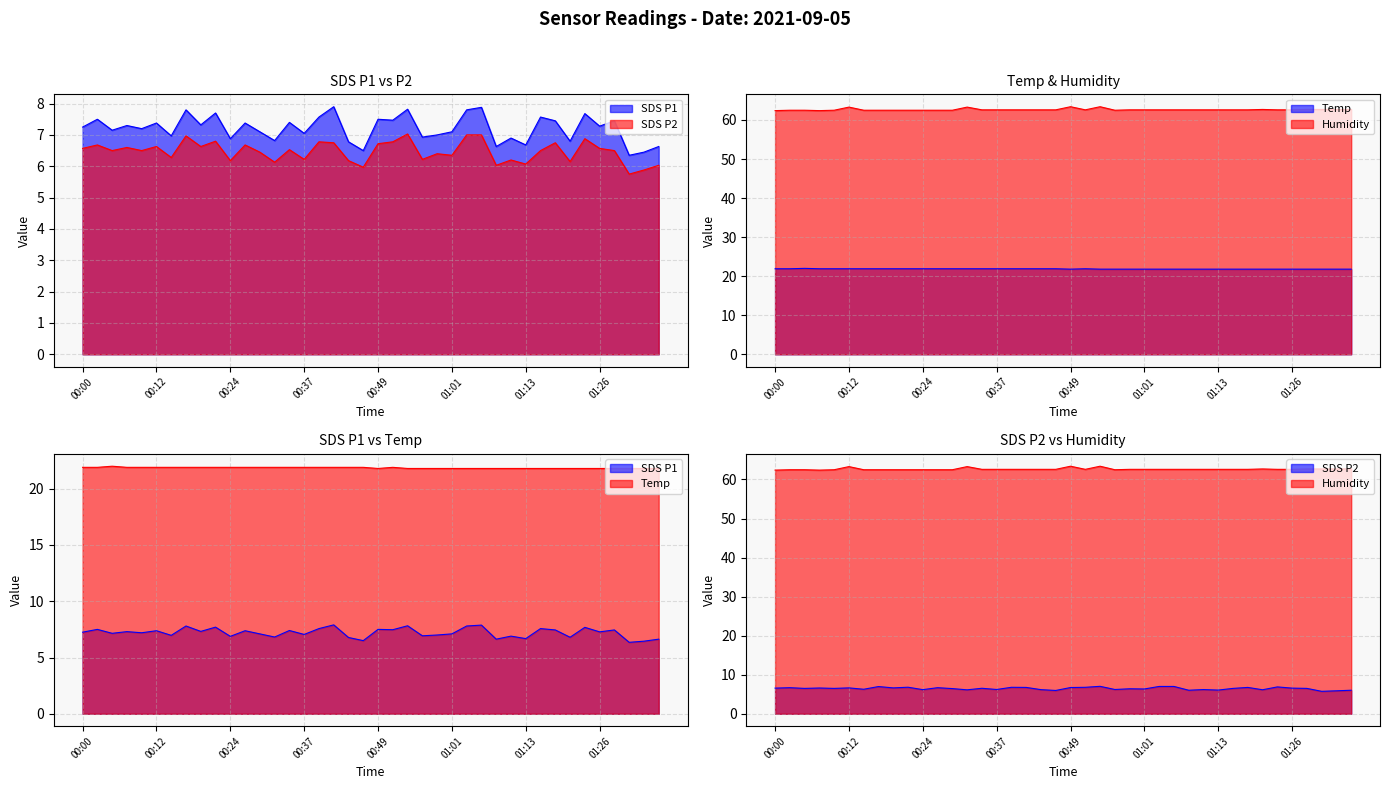

What is the average value of the Humidity series?

62.6